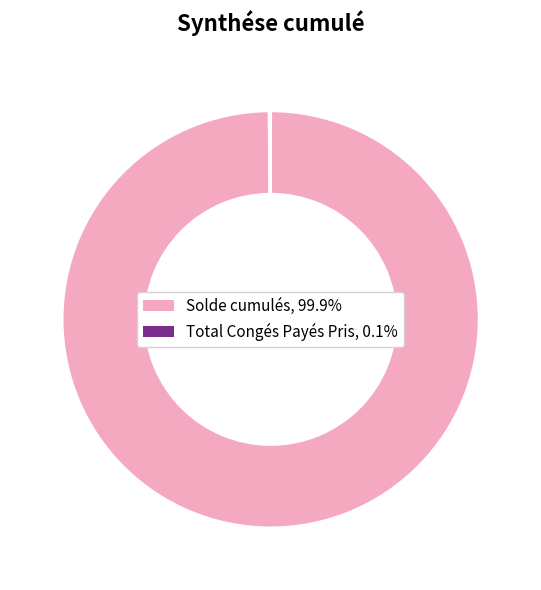

Does Solde cumulés, 99.9% represent more than half of the total?

Yes